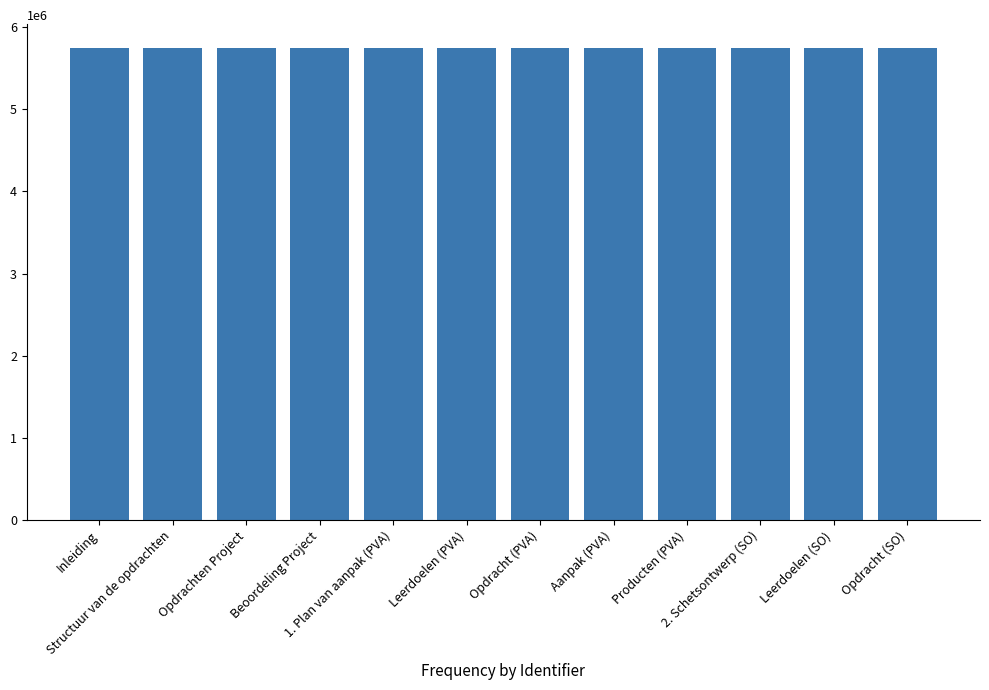

True or false: the data shows 3722287 at Producten (PVA).

False